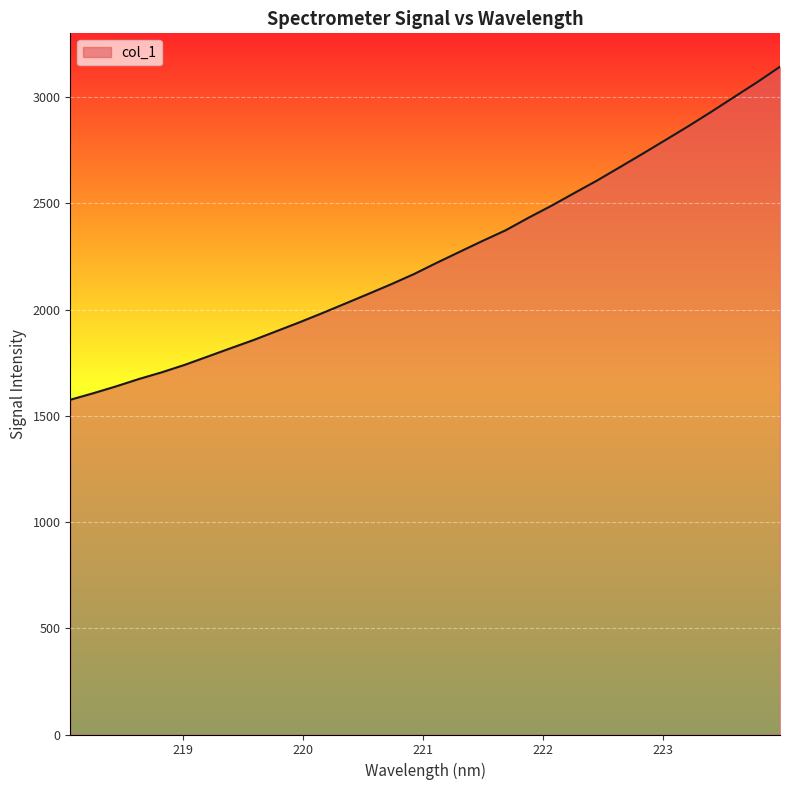

What is the maximum value shown in the chart?

3143.3